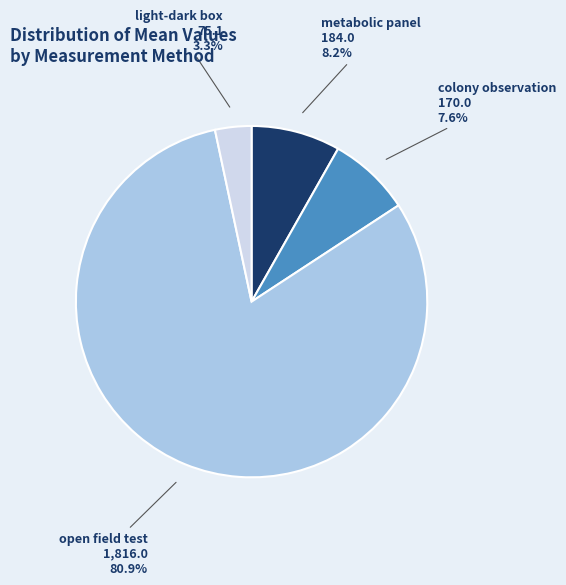

Which slice is the smallest?

light-dark box